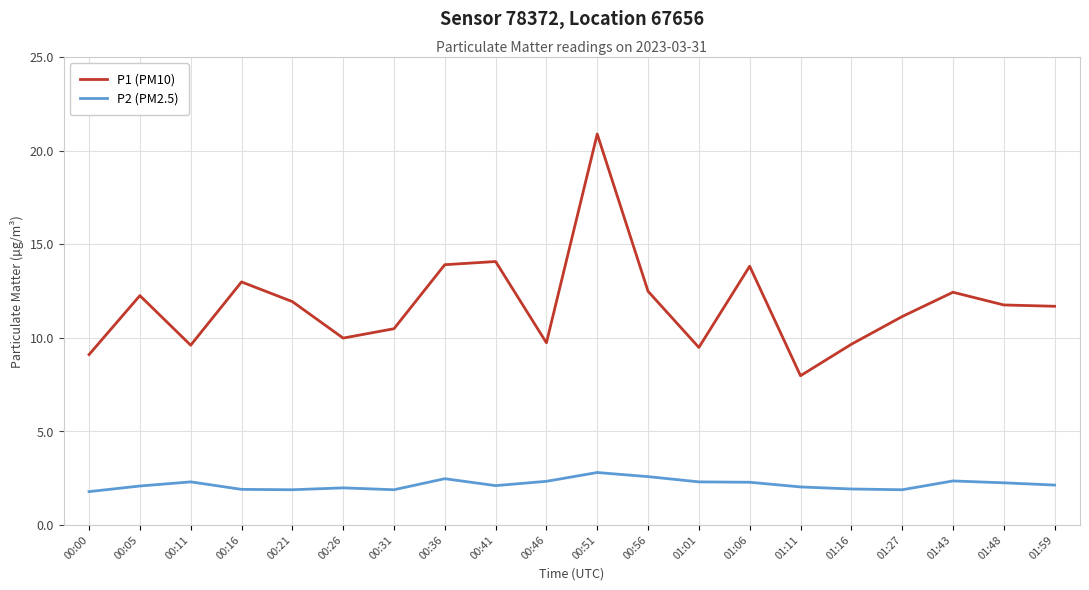

What is the maximum value for P2 (PM2.5)?

2.8